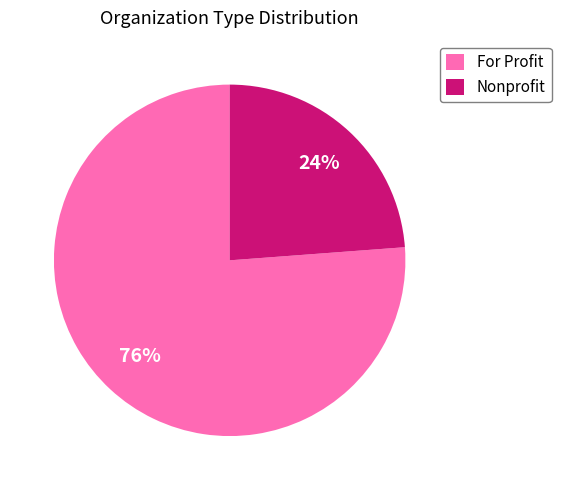

Is there a majority slice in this chart?

Yes